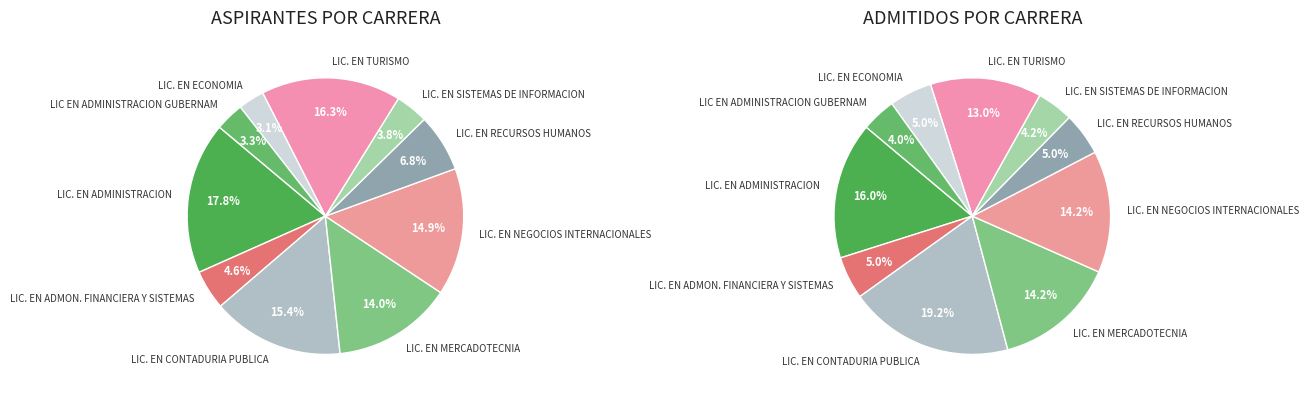

The 9 slice represents 12% of the pie. True or false?

False